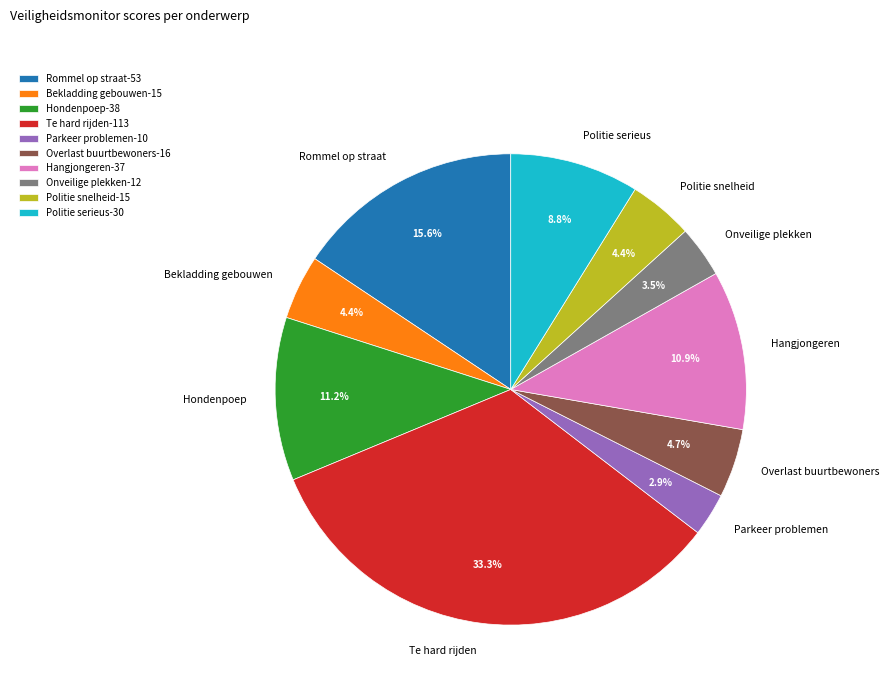

To the nearest percent, what is the average slice percentage?

10%